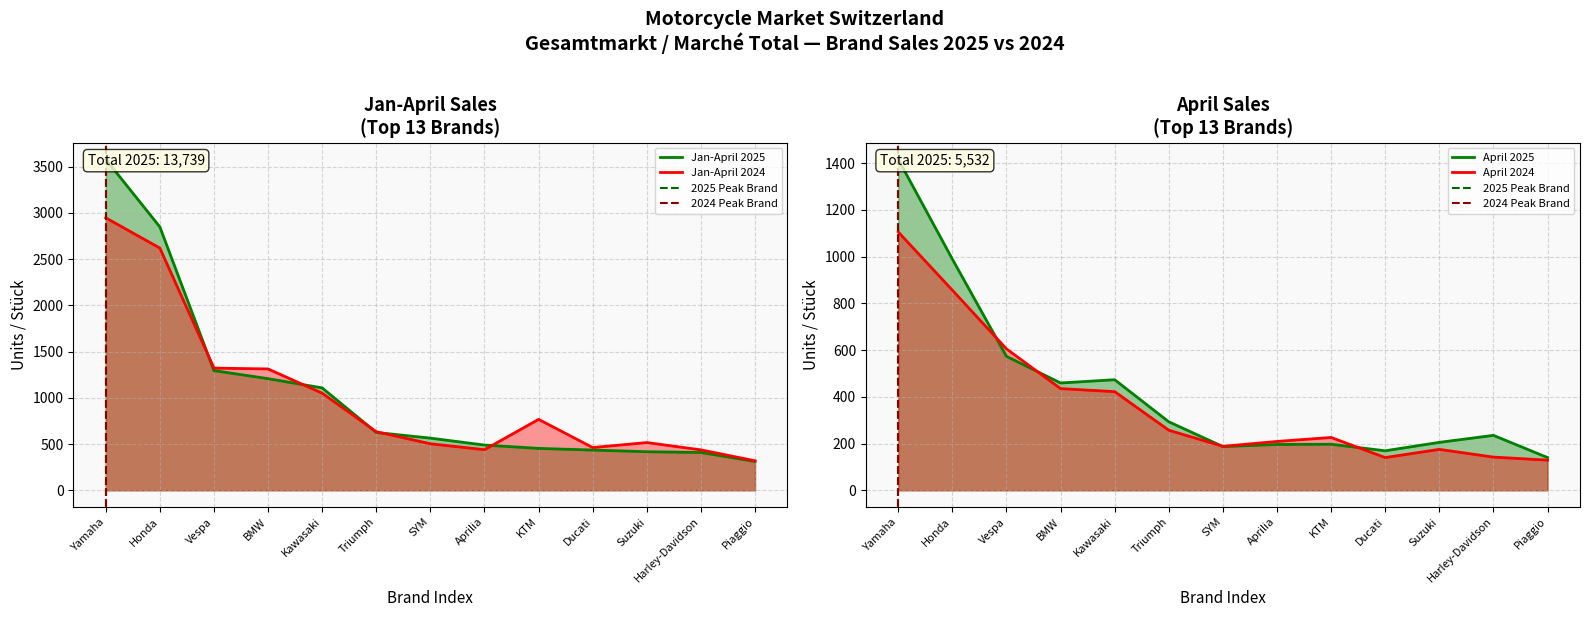

True or false: Jan-April 2025 line and Jan-April 2024 line cross at least once.

True